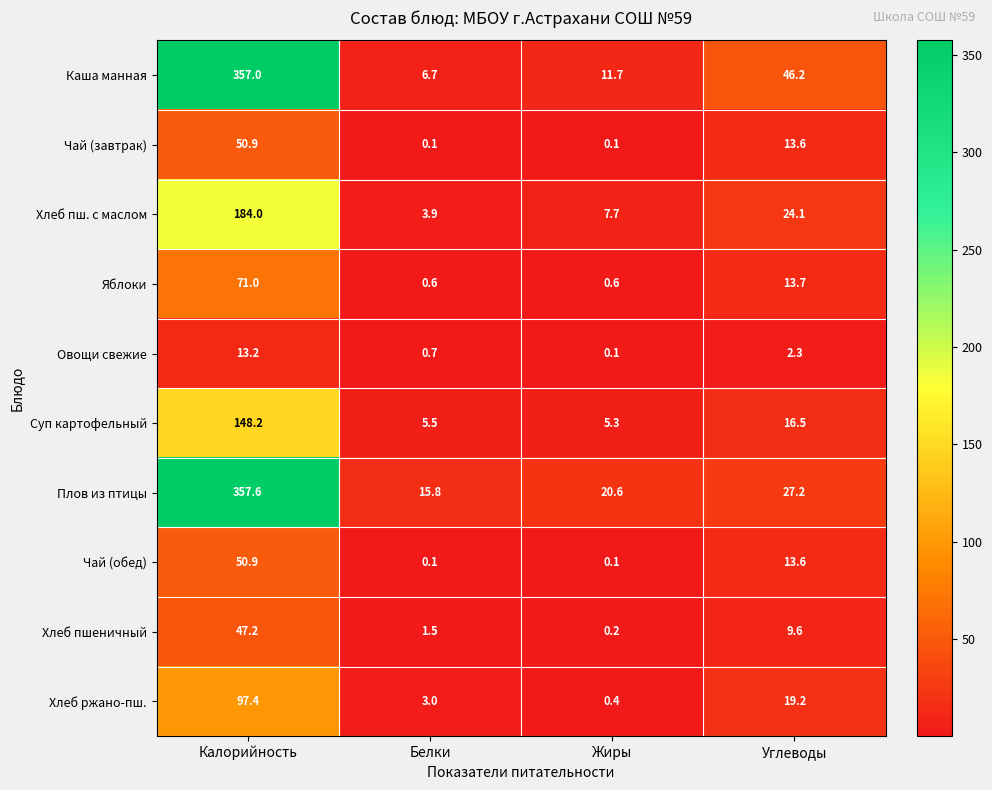

At which category is the sum across all series the highest?

Калорийность